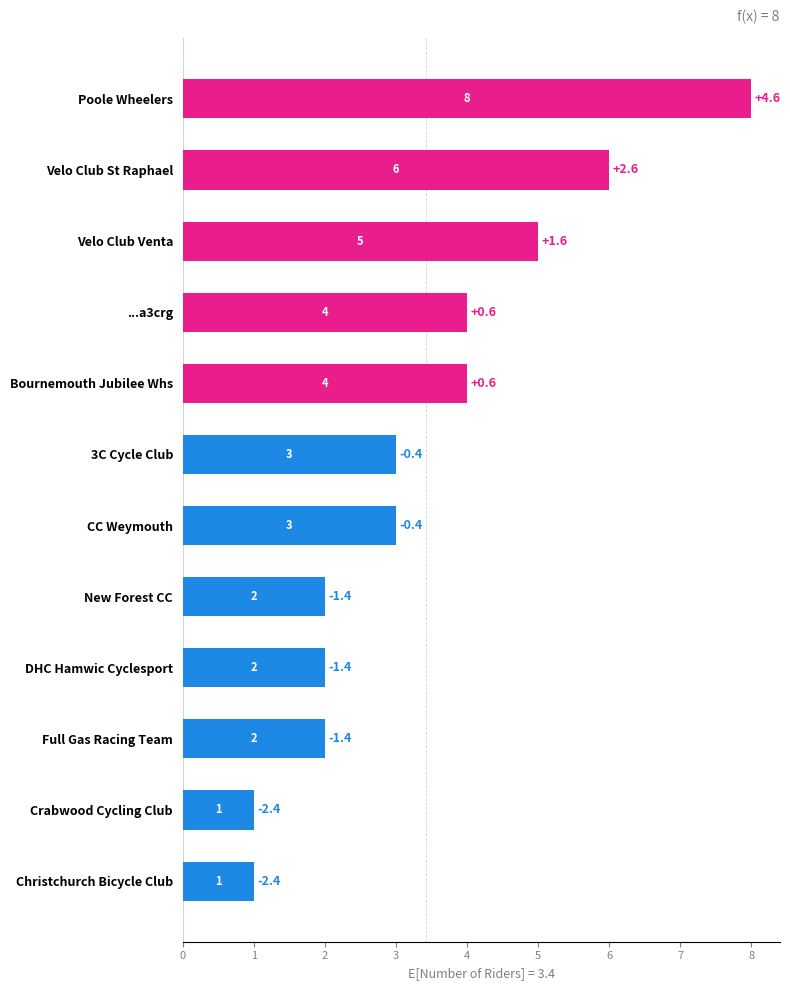

What is the change in value from Christchurch Bicycle Club to Poole Wheelers?

+7